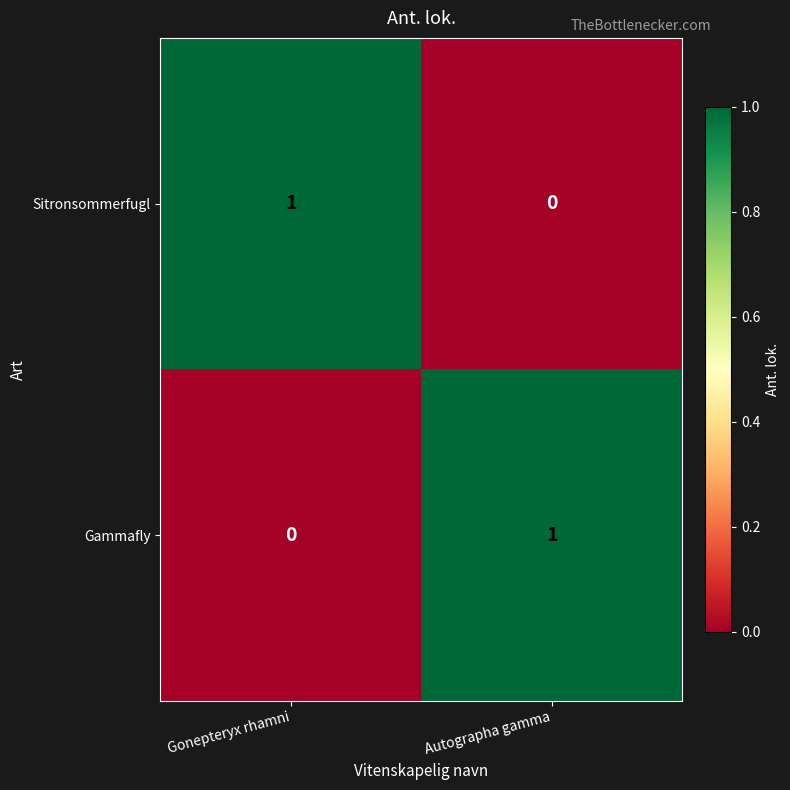

At how many categories does at least one series exceed 0?

2